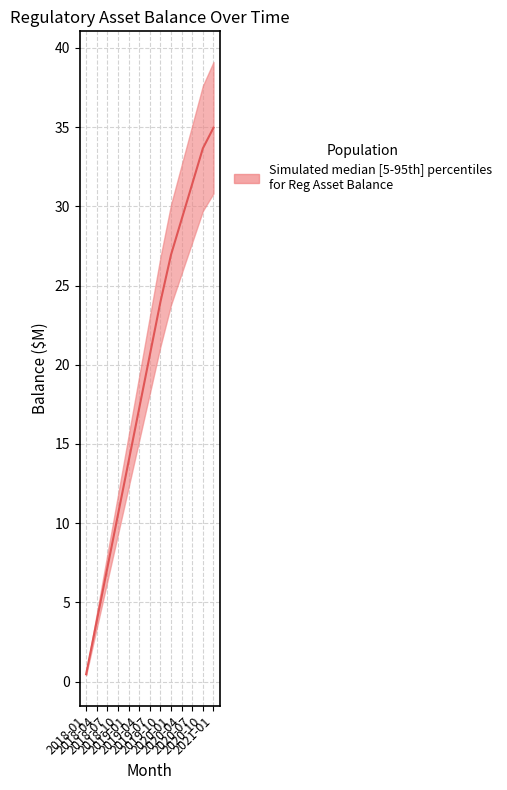

How many series are shown in this chart?

1